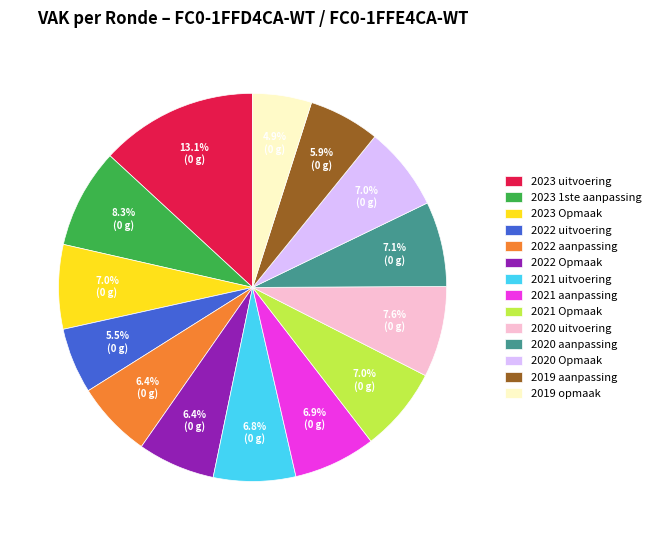

What is the smallest slice in the pie chart?

2019 opmaak